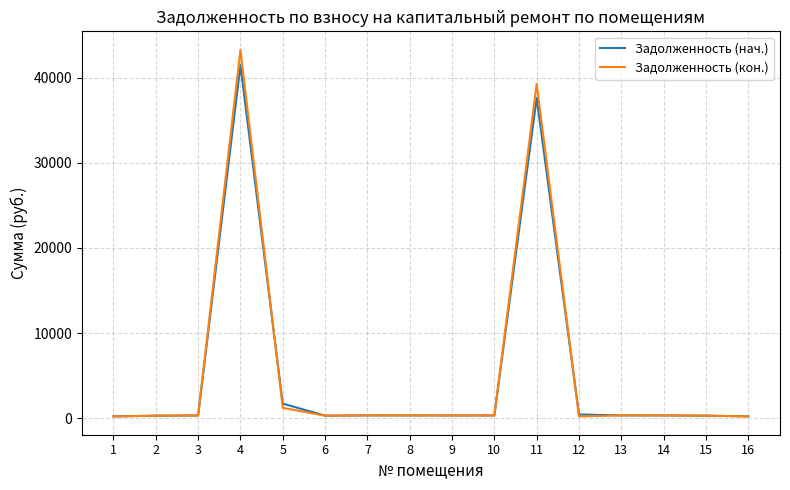

What is the smallest value displayed?

218.0